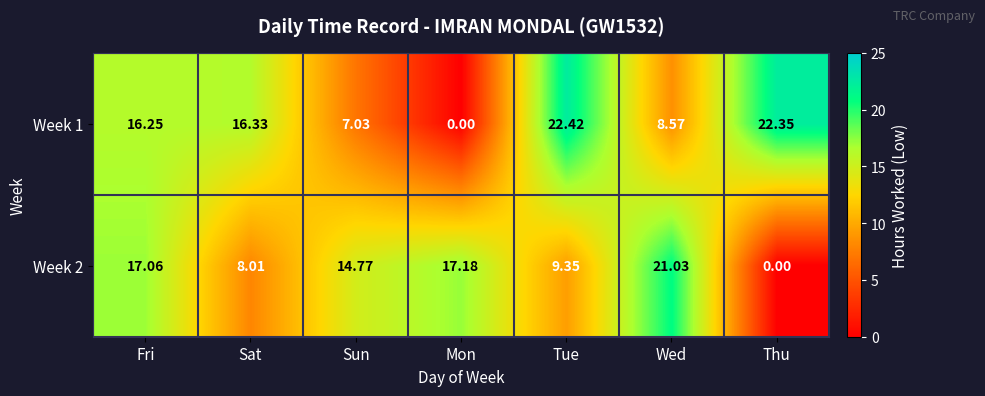

At which category is the sum across all series the highest?

Fri